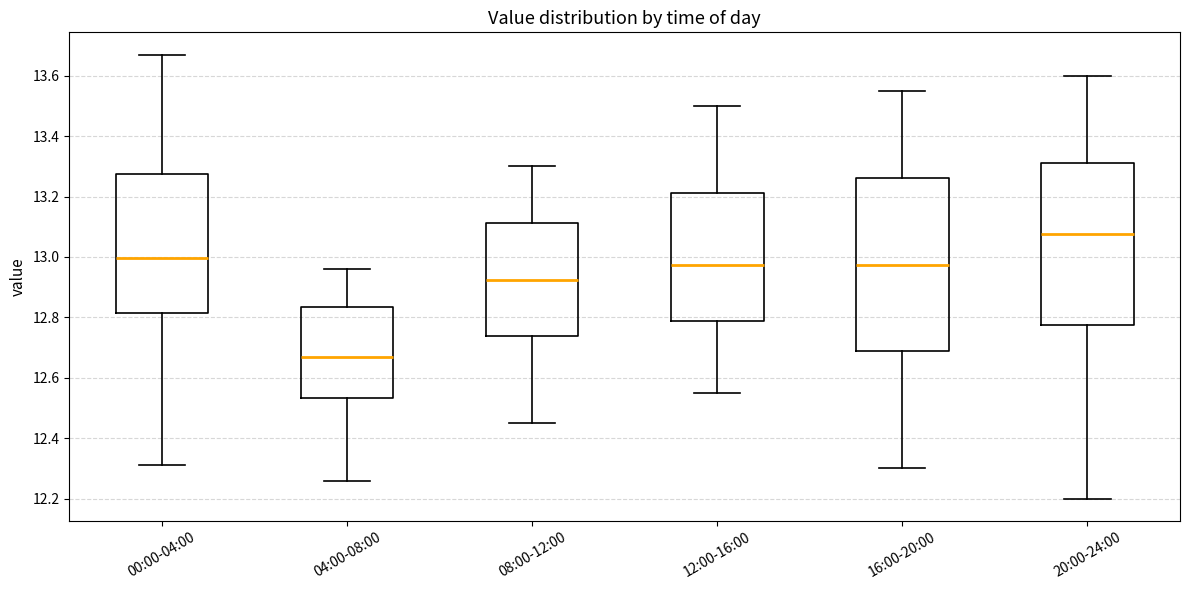

Which box's median line is the highest?

20:00-24:00